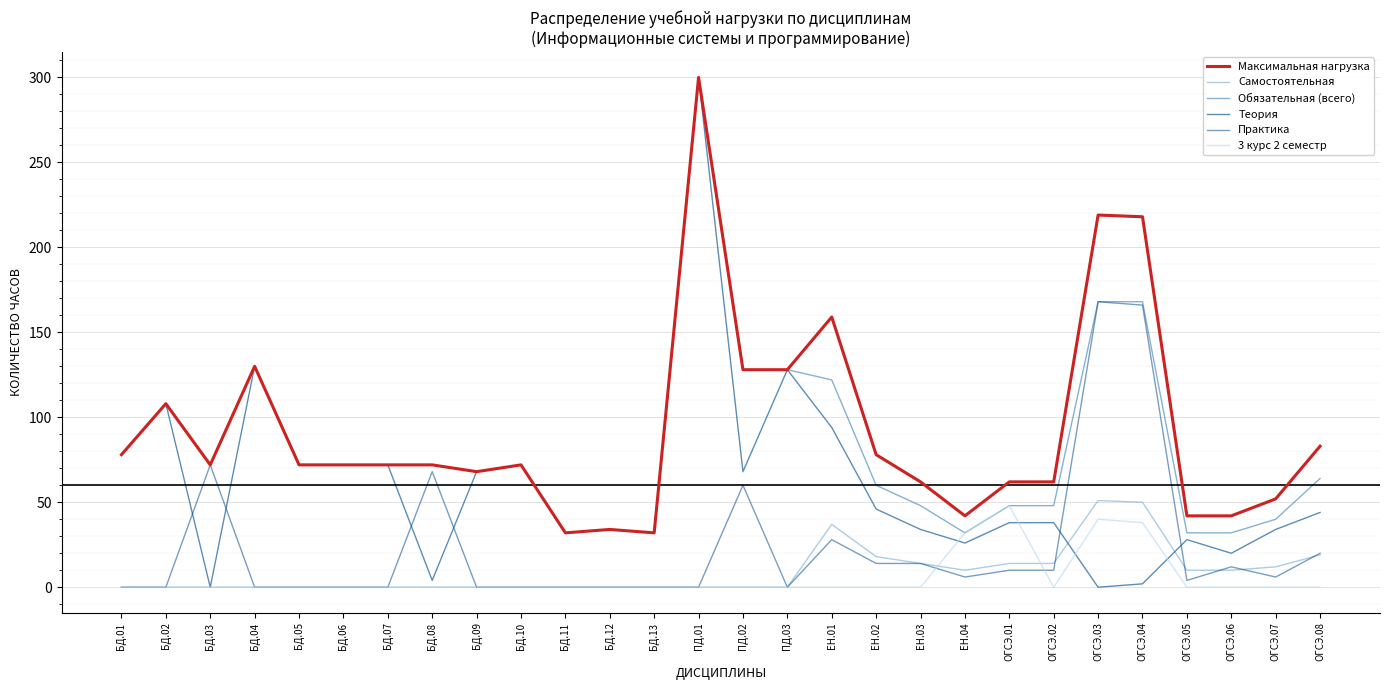

The value of Обязательная (всего) at ОГСЭ.03 is 48. True or false?

False